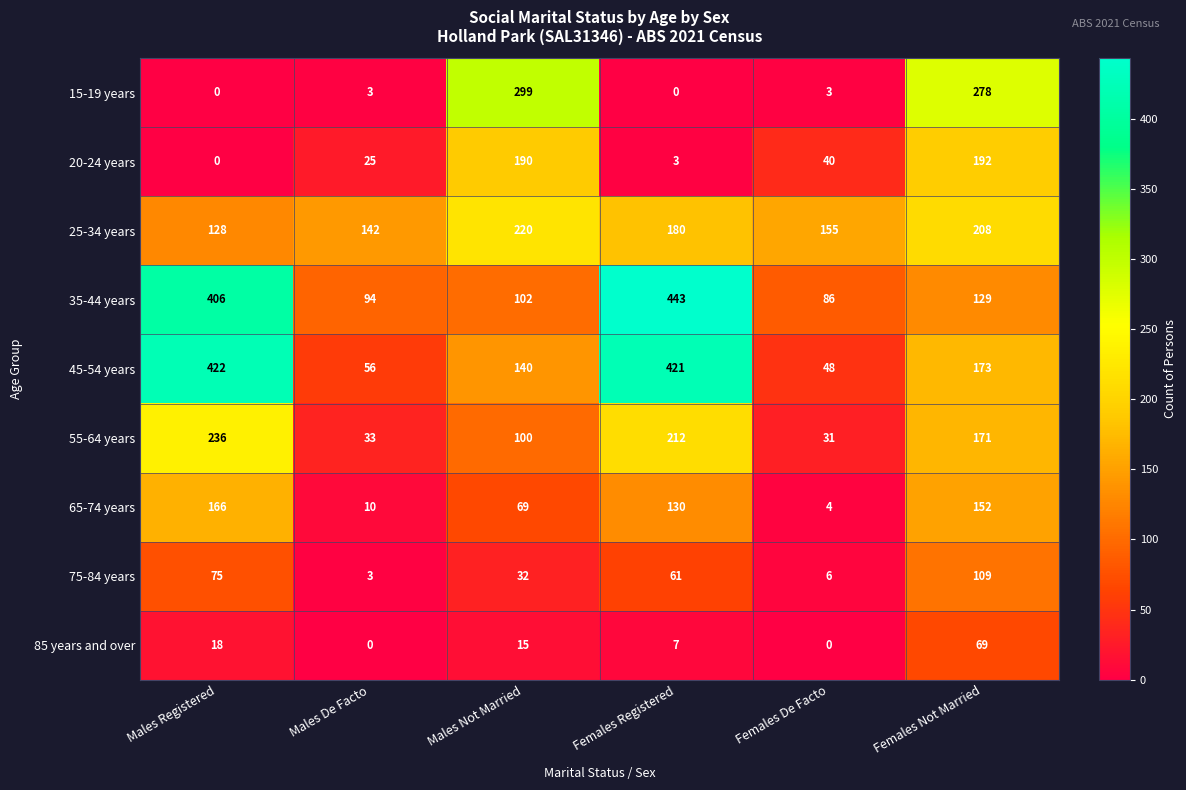

What is the sum of the 35-44 years values at Males De Facto and Males Not Married?

196